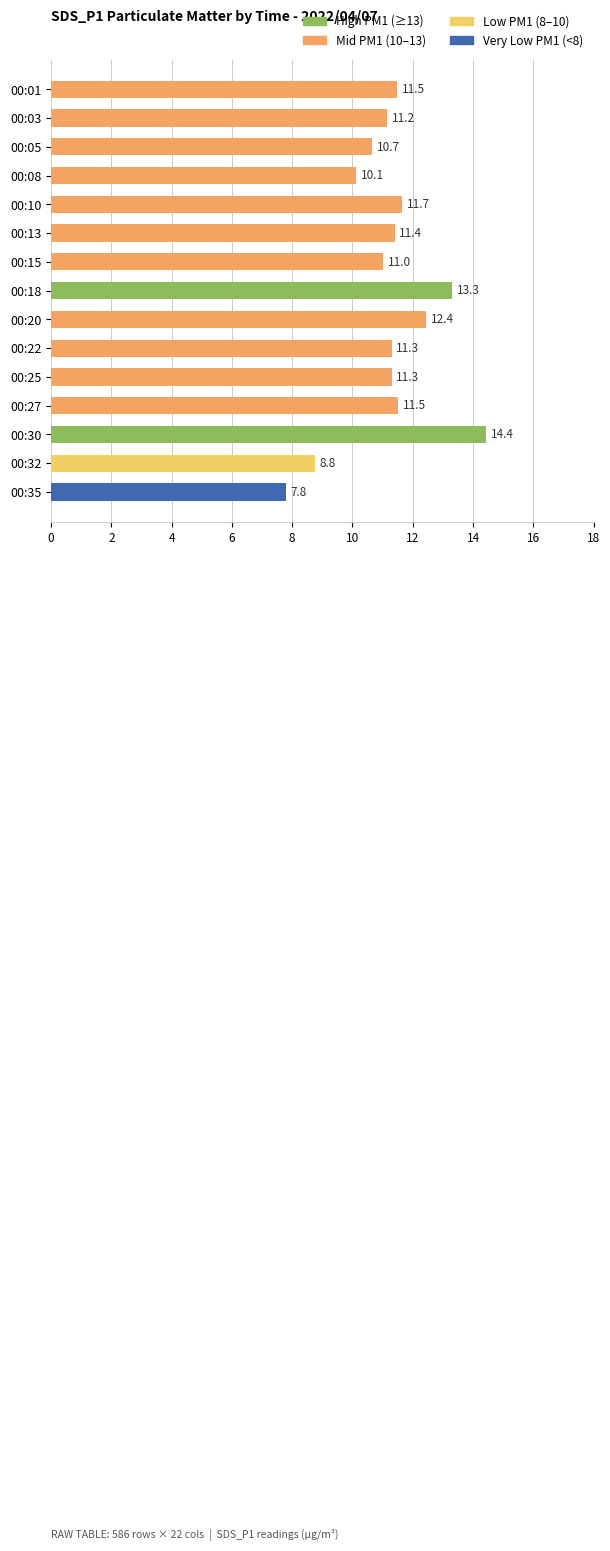

At which category does the chart reach its minimum across all series?

00:35